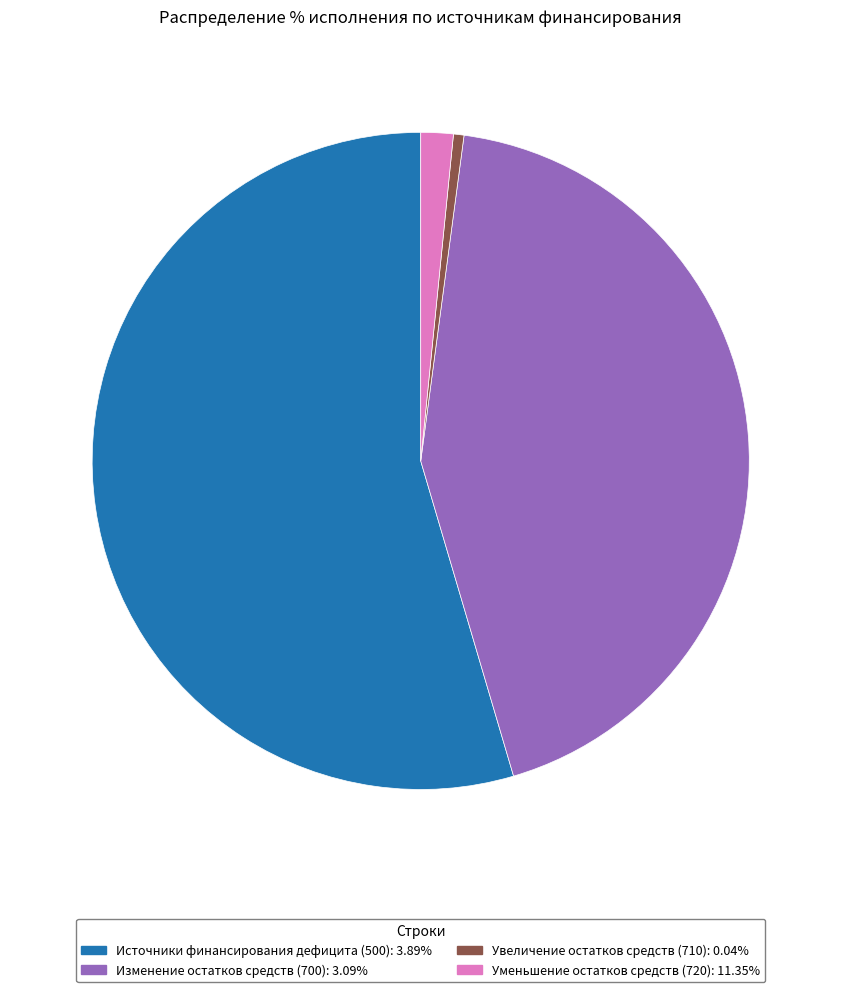

Is there any slice that represents more than half of the pie?

Yes